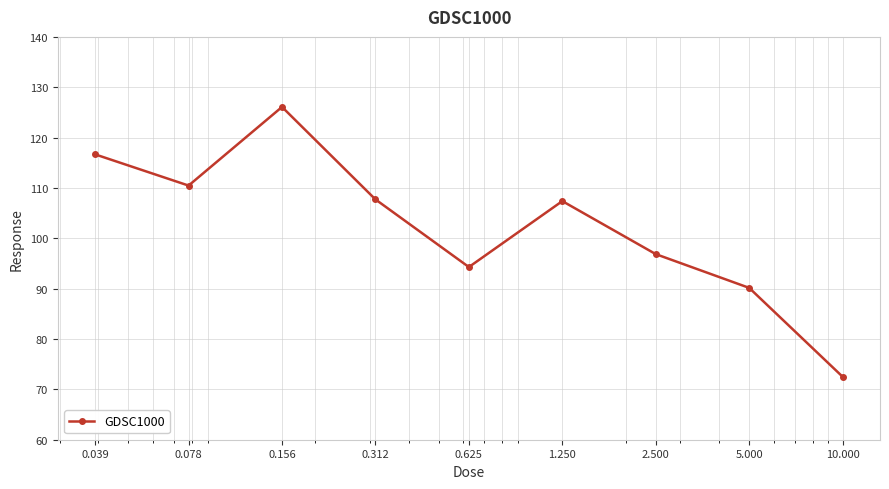

What is the value of the 2nd point from the left?

110.5